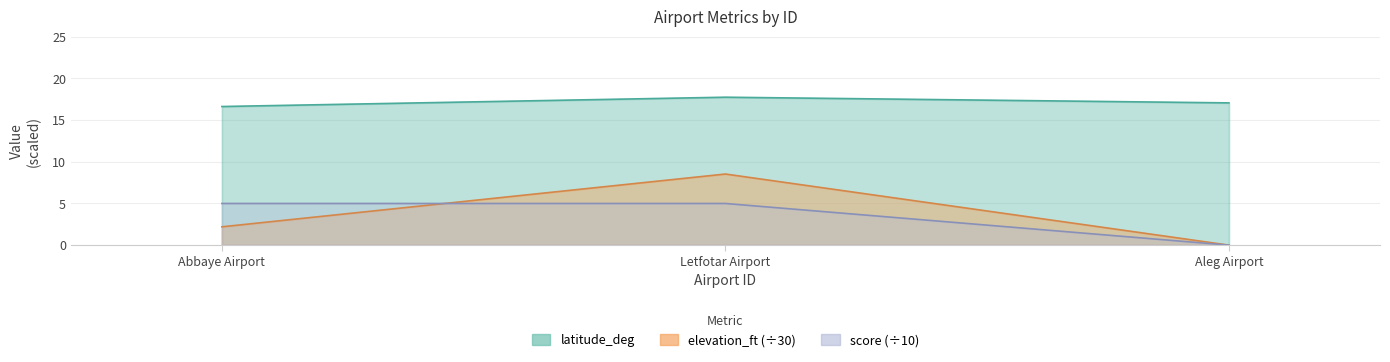

How many series are shown in this chart?

3